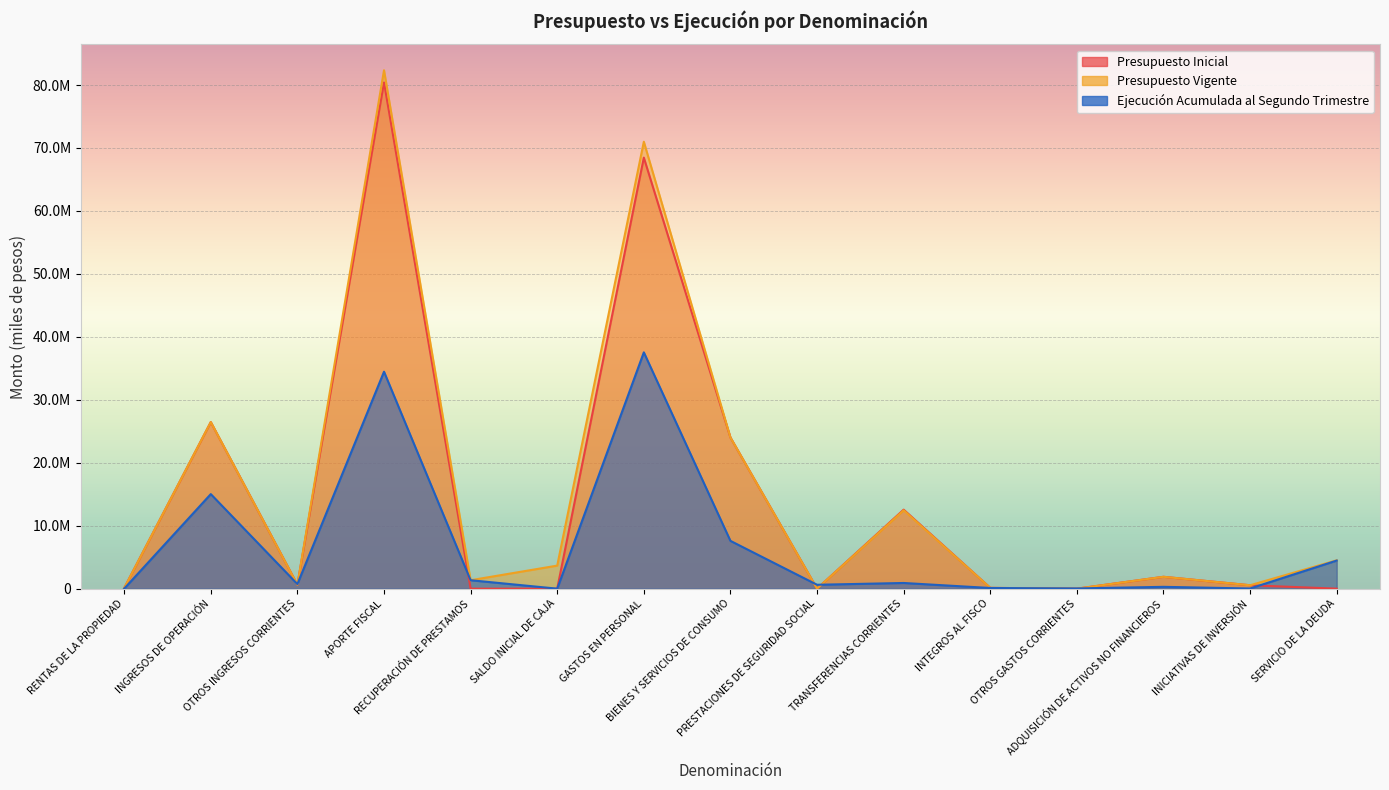

Where is the first local maximum for Ejecución Acumulada al Segundo Trimestre?

INGRESOS DE OPERACIÓN